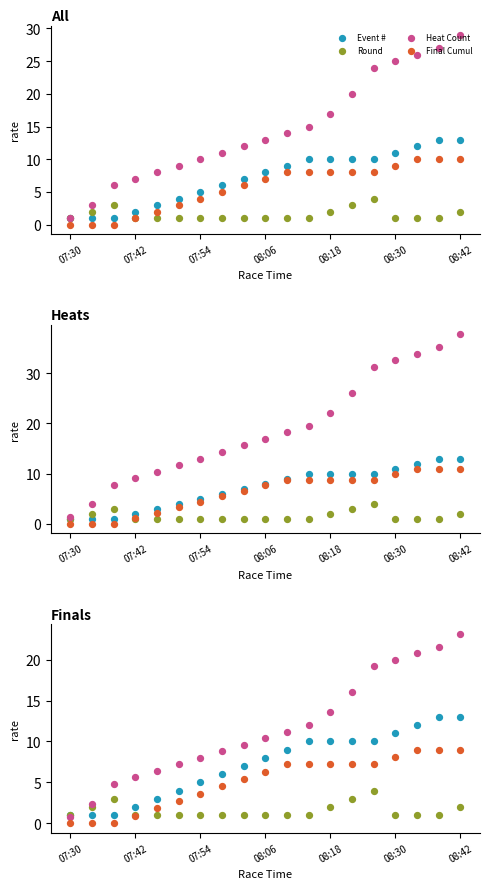

What is the total value across all series at 08:42?

47.2